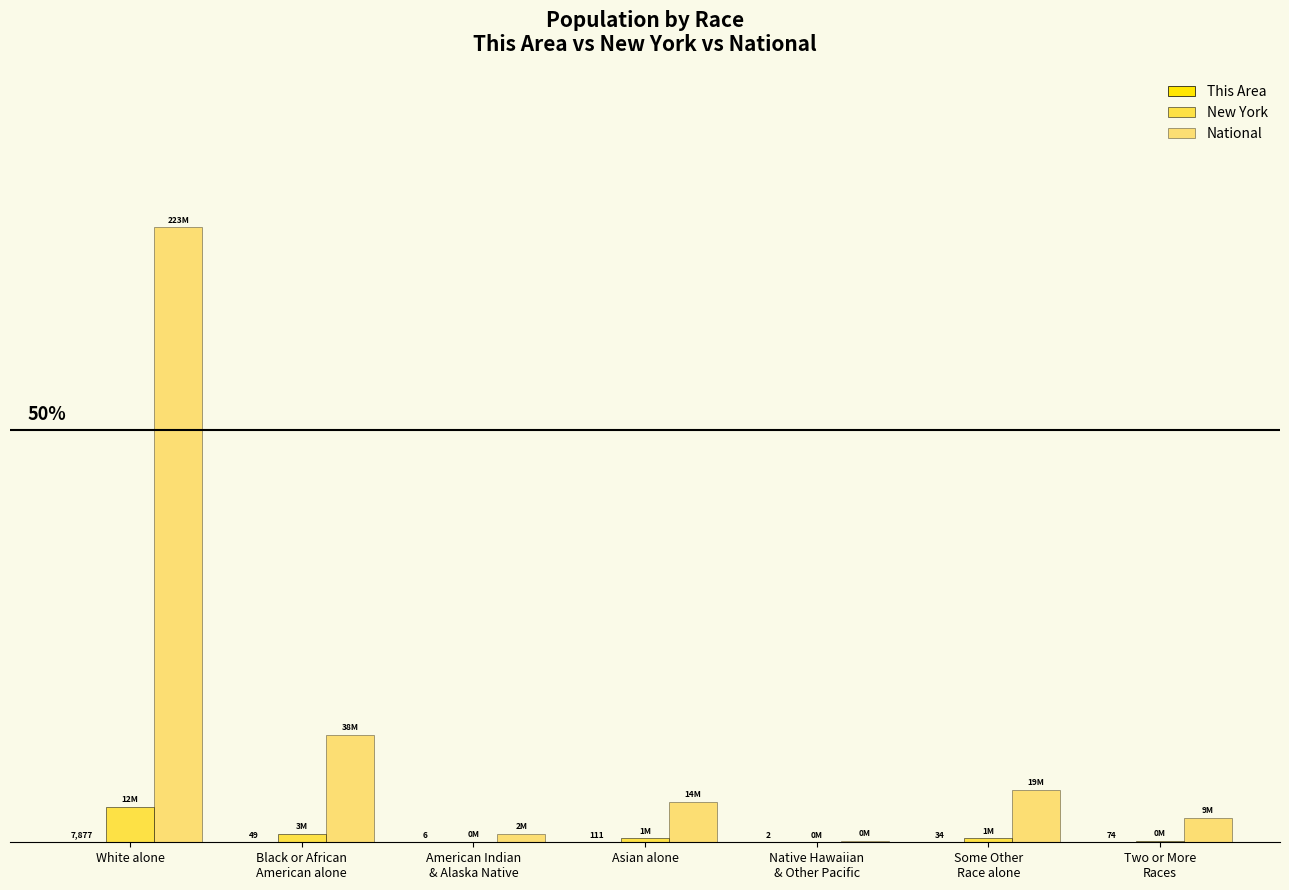

Is the value of National at Two or More
Races greater than the value of New York at White alone?

No